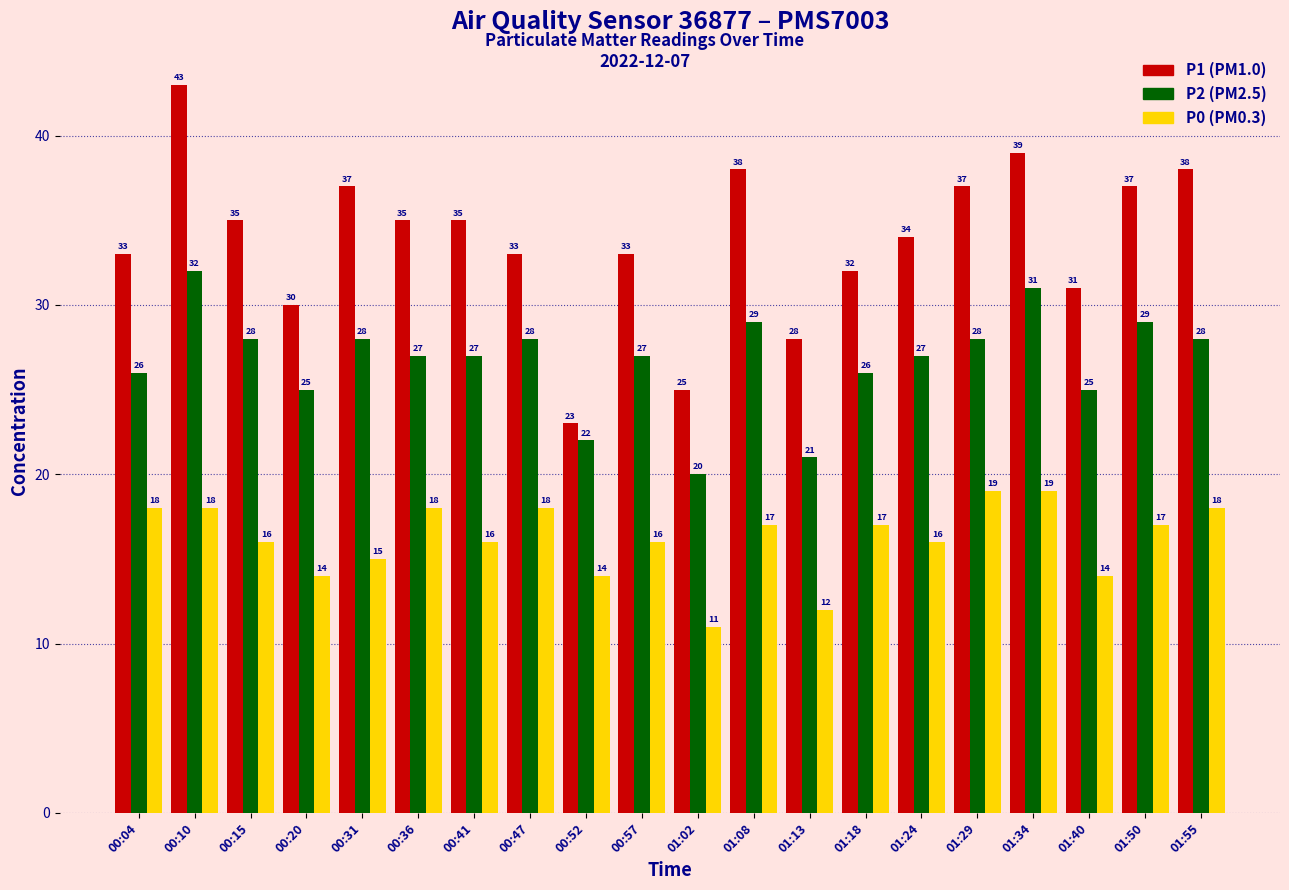

What is the total value across all series at 01:24?

77